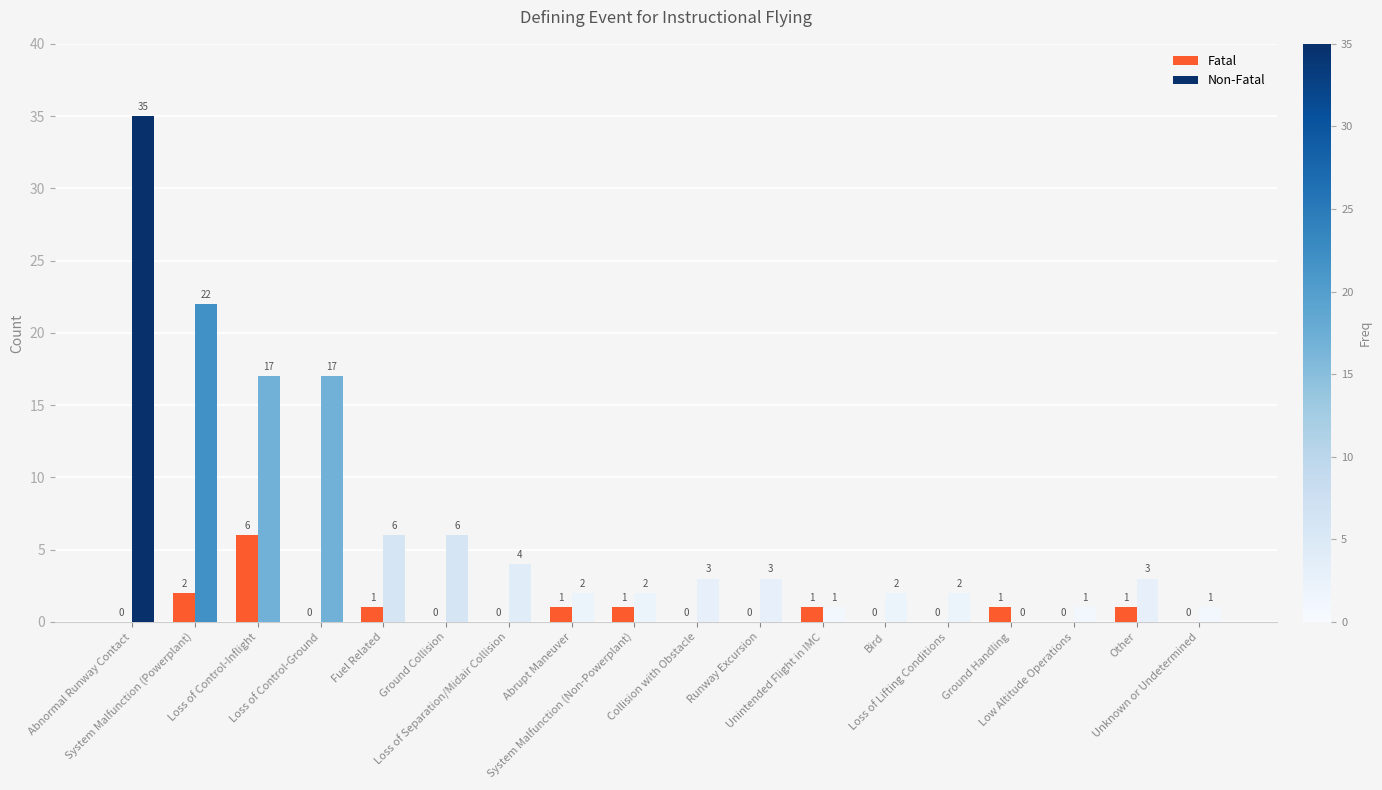

True or false: the data shows 1 at Unintended Flight in IMC.

True